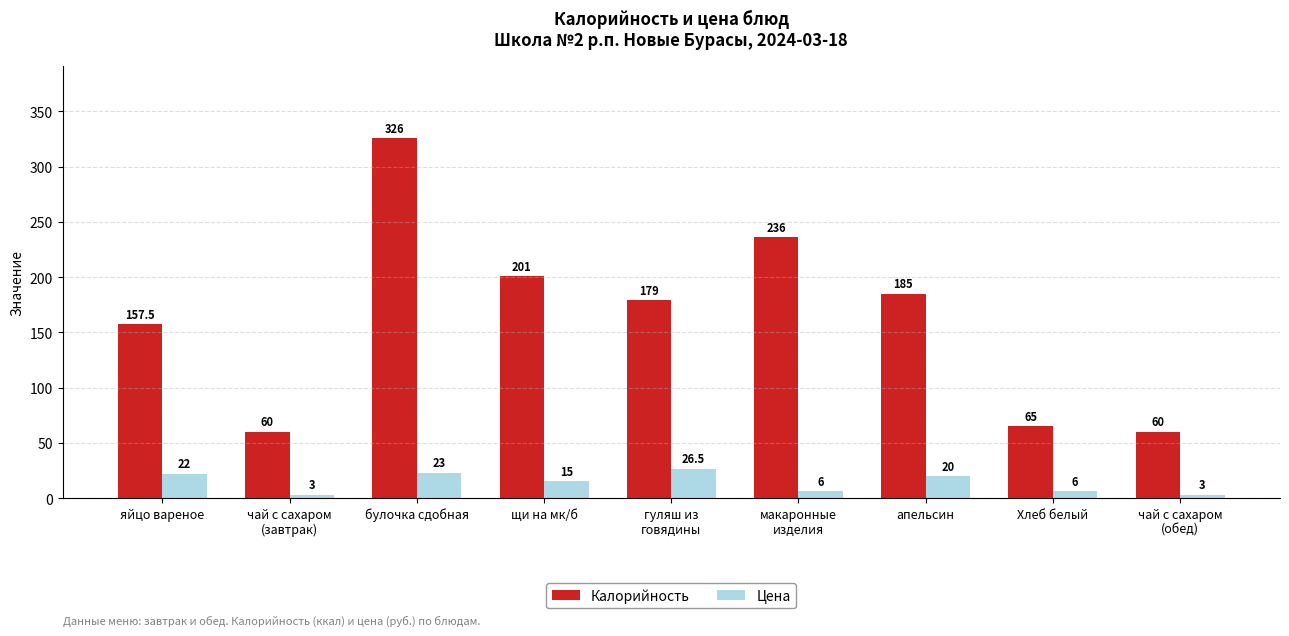

What is the maximum value shown in the chart?

326.0